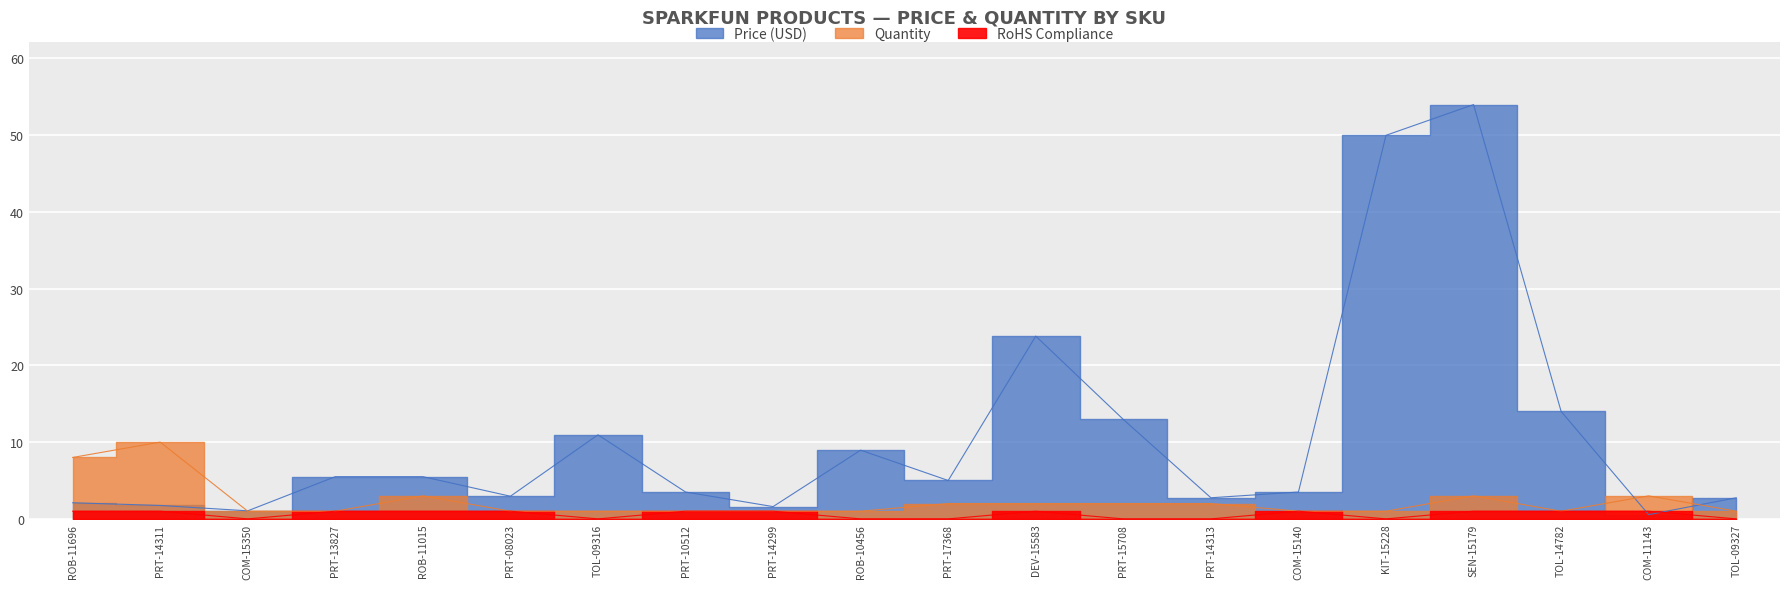

What is the value of the RoHS Compliance point at the 5th from the left?

1.0